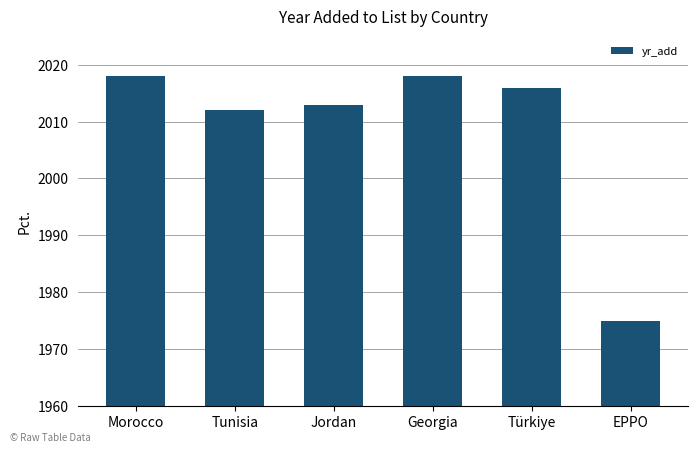

At which category does the chart reach its minimum across all series?

EPPO